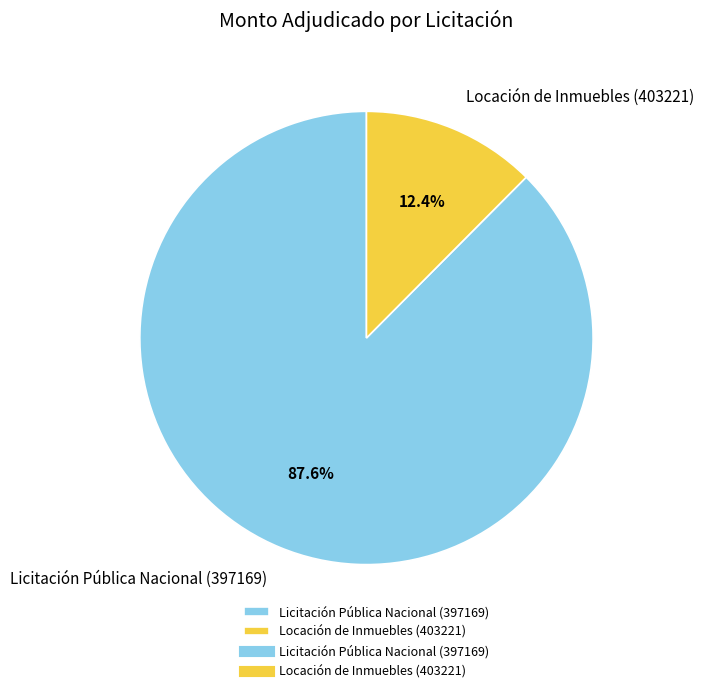

What percentage is NOT represented by Locación de Inmuebles (403221)?

87.6%